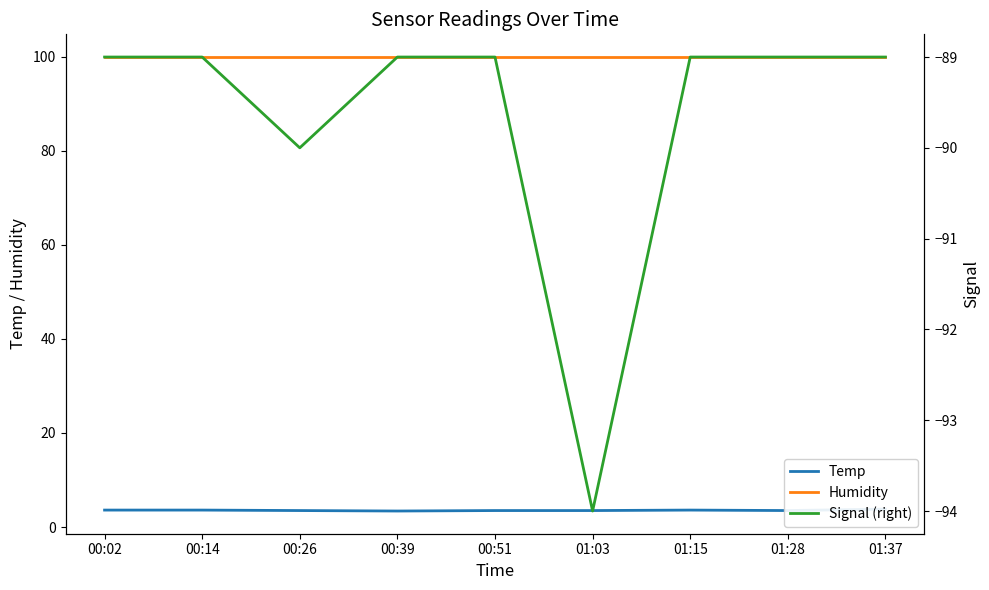

Which category has the lowest value in the Humidity series?

00:02